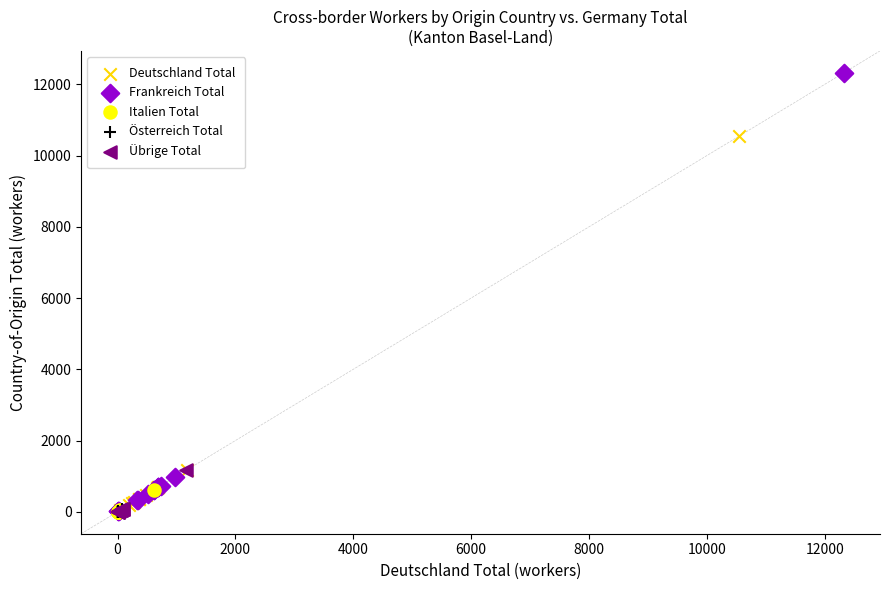

Which series has the largest Y range (max minus min)?

Frankreich Total